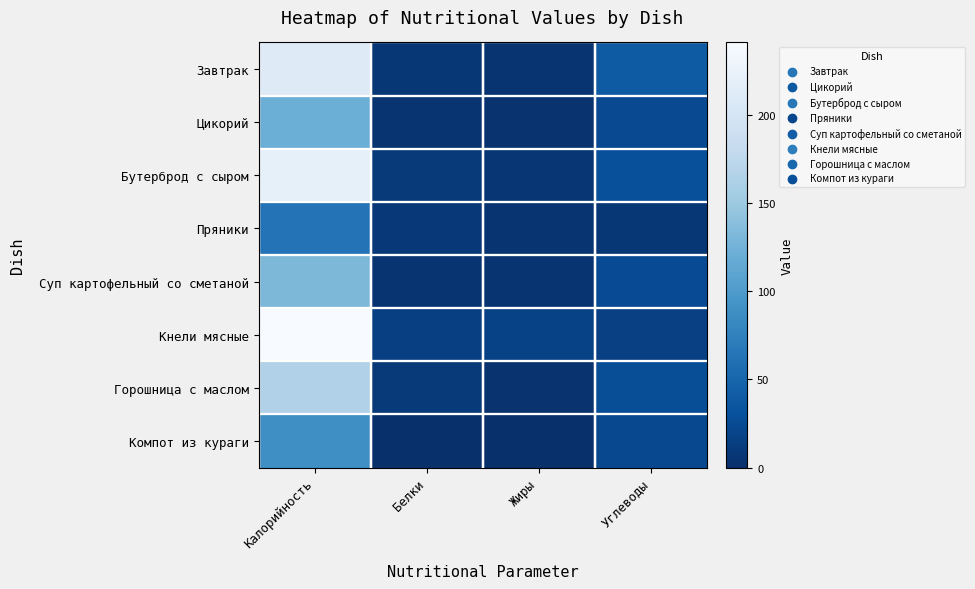

How many categories are shown in the chart?

4